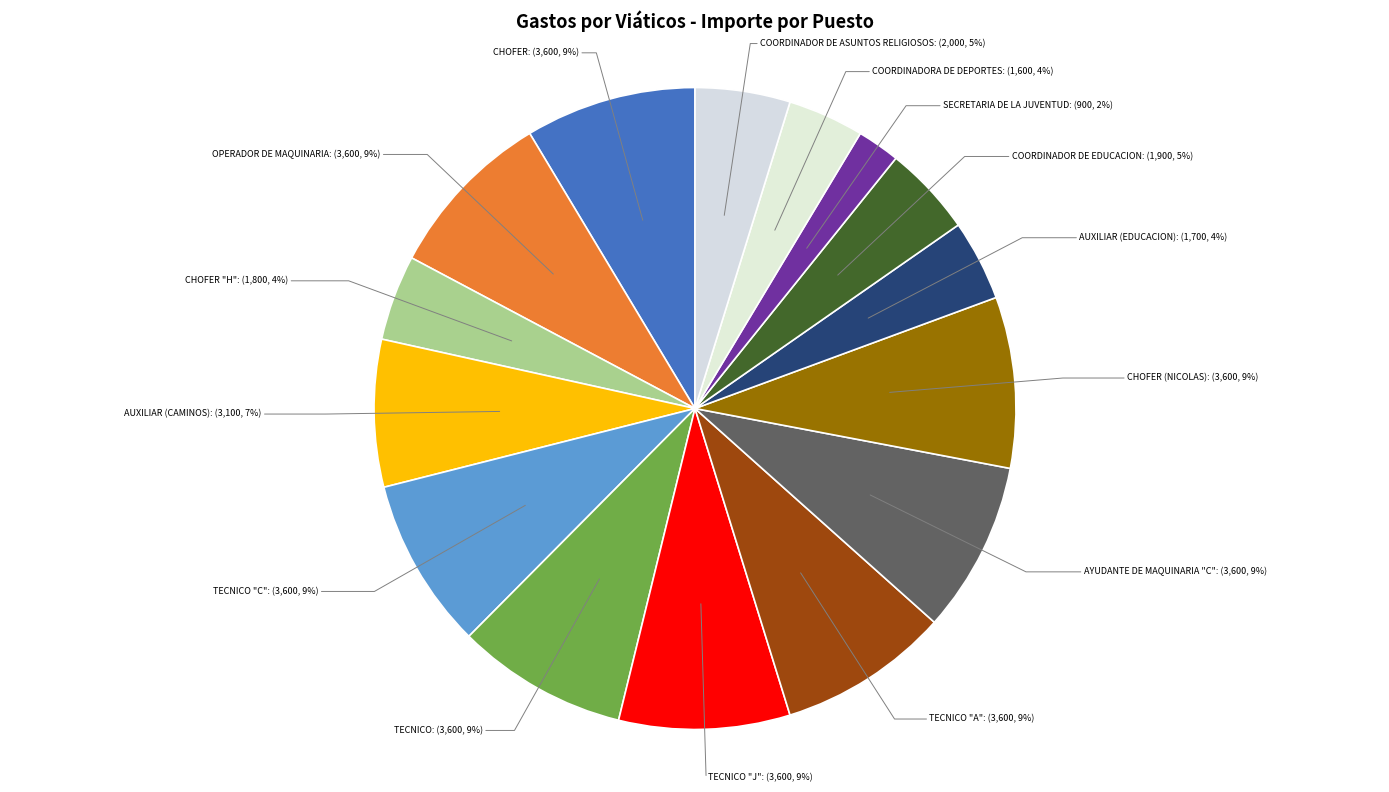

Count the number of slices in the pie.

15